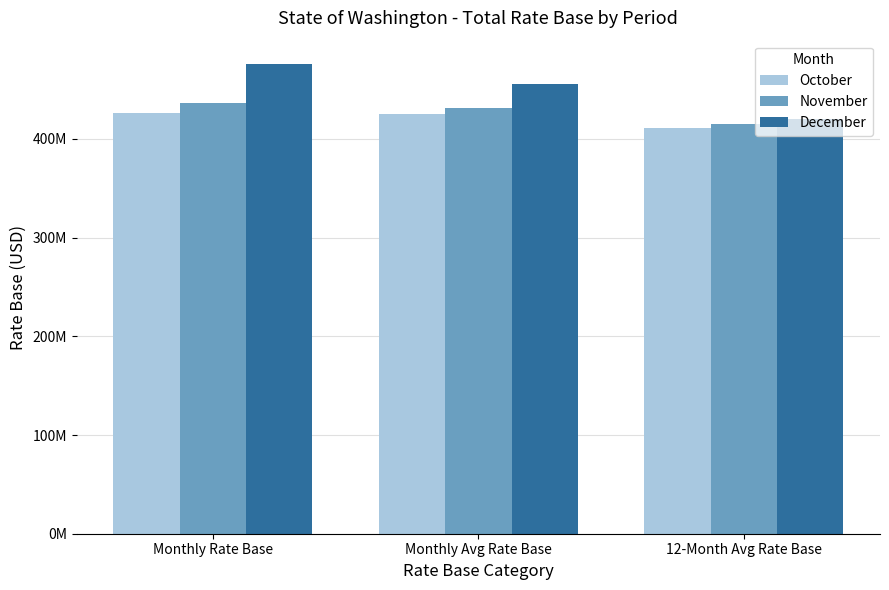

Rank the series at Monthly Rate Base from highest to lowest value.

December, November, October